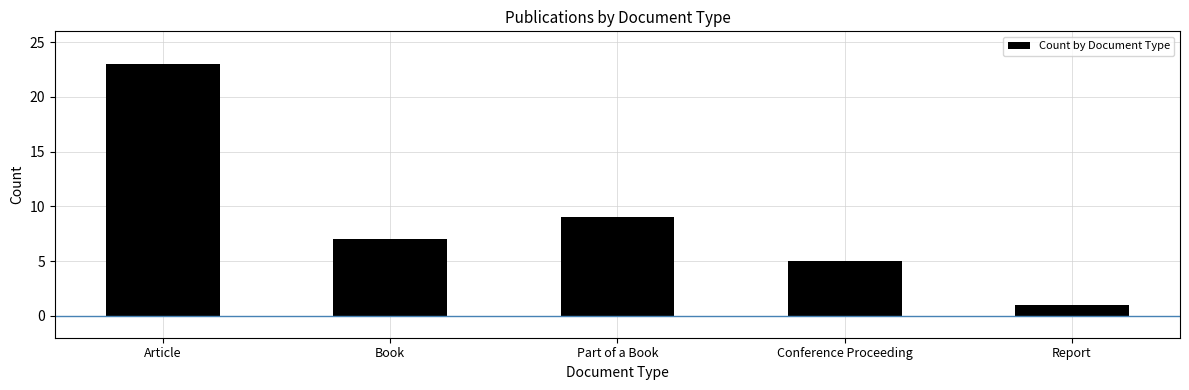

What value does the data have at Book?

7